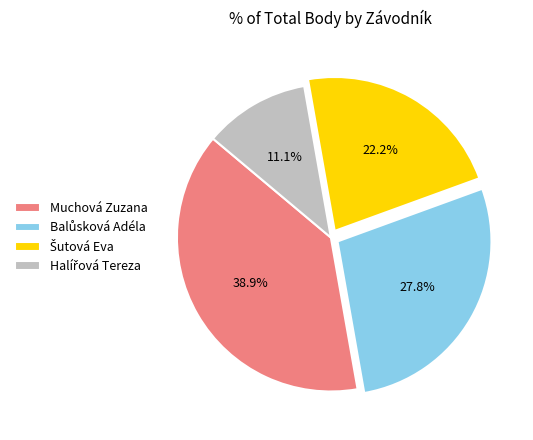

Does Muchová Zuzana account for over 50% of the chart?

No